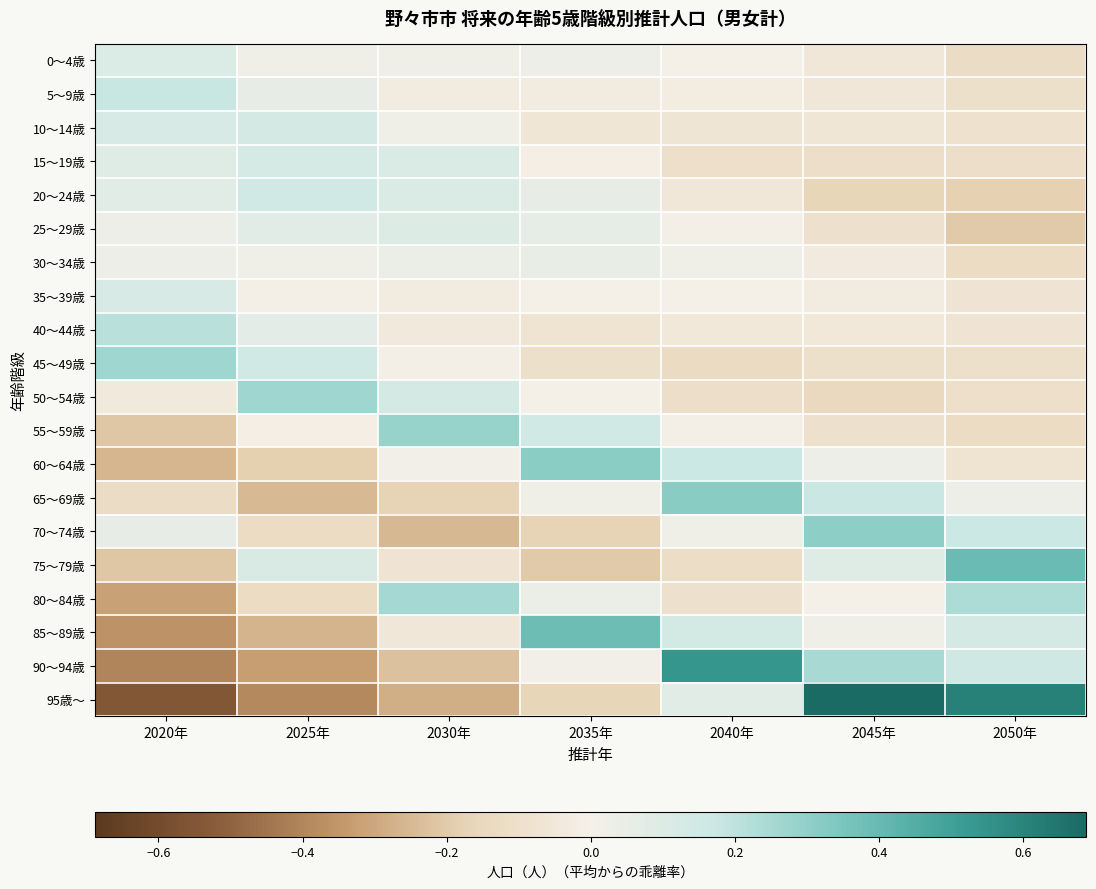

Reading right to left, what are all the values shown in this chart?

0～4歳: 2050年=-0.1	2045年=-0.1	2040年=-0.0	2035年=0.0	2030年=0.0	2025年=0.0	2020年=0.1
5～9歳: 2050年=-0.1	2045年=-0.1	2040年=-0.0	2035年=-0.0	2030年=-0.0	2025年=0.1	2020年=0.2
10～14歳: 2050年=-0.1	2045年=-0.1	2040年=-0.1	2035年=-0.1	2030年=0.0	2025年=0.1	2020年=0.1
15～19歳: 2050年=-0.1	2045年=-0.1	2040年=-0.1	2035年=-0.0	2030年=0.1	2025年=0.1	2020年=0.1
20～24歳: 2050年=-0.2	2045年=-0.2	2040年=-0.1	2035年=0.1	2030年=0.1	2025年=0.1	2020年=0.1
25～29歳: 2050年=-0.2	2045年=-0.1	2040年=0.0	2035年=0.1	2030年=0.1	2025年=0.1	2020年=0.0
30～34歳: 2050年=-0.1	2045年=-0.0	2040年=0.0	2035年=0.1	2030年=0.0	2025年=0.0	2020年=0.0
35～39歳: 2050年=-0.1	2045年=-0.0	2040年=0.0	2035年=-0.0	2030年=-0.0	2025年=0.0	2020年=0.1
40～44歳: 2050年=-0.1	2045年=-0.0	2040年=-0.0	2035年=-0.1	2030年=-0.0	2025年=0.1	2020年=0.2
45～49歳: 2050年=-0.1	2045年=-0.1	2040年=-0.1	2035年=-0.1	2030年=0.0	2025年=0.1	2020年=0.3
50～54歳: 2050年=-0.1	2045年=-0.1	2040年=-0.1	2035年=-0.0	2030年=0.1	2025年=0.3	2020年=-0.0
55～59歳: 2050年=-0.1	2045年=-0.1	2040年=0.0	2035年=0.2	2030年=0.3	2025年=-0.0	2020年=-0.2
60～64歳: 2050年=-0.1	2045年=0.0	2040年=0.2	2035年=0.3	2030年=0.0	2025年=-0.2	2020年=-0.3
65～69歳: 2050年=0.0	2045年=0.2	2040年=0.3	2035年=0.0	2030年=-0.2	2025年=-0.3	2020年=-0.1
70～74歳: 2050年=0.2	2045年=0.3	2040年=0.0	2035年=-0.2	2030年=-0.3	2025年=-0.1	2020年=0.1
75～79歳: 2050年=0.4	2045年=0.1	2040年=-0.1	2035年=-0.2	2030年=-0.1	2025年=0.1	2020年=-0.2
80～84歳: 2050年=0.2	2045年=0.0	2040年=-0.1	2035年=0.0	2030年=0.3	2025年=-0.1	2020年=-0.3
85～89歳: 2050年=0.1	2045年=0.0	2040年=0.1	2035年=0.4	2030年=-0.1	2025年=-0.3	2020年=-0.4
90～94歳: 2050年=0.2	2045年=0.3	2040年=0.5	2035年=0.0	2030年=-0.2	2025年=-0.3	2020年=-0.4
95歳～: 2050年=0.6	2045年=0.7	2040年=0.1	2035年=-0.2	2030年=-0.3	2025年=-0.4	2020年=-0.5